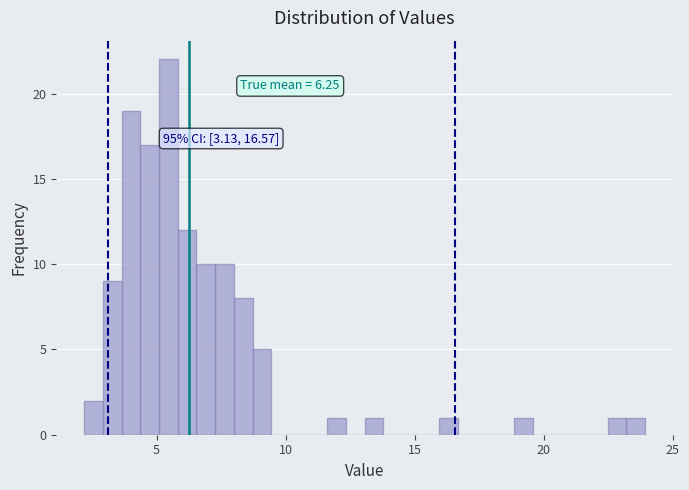

Around what value on the x-axis is the tallest bar? Give the approximate position of its centre, as read against the axis.

5.5